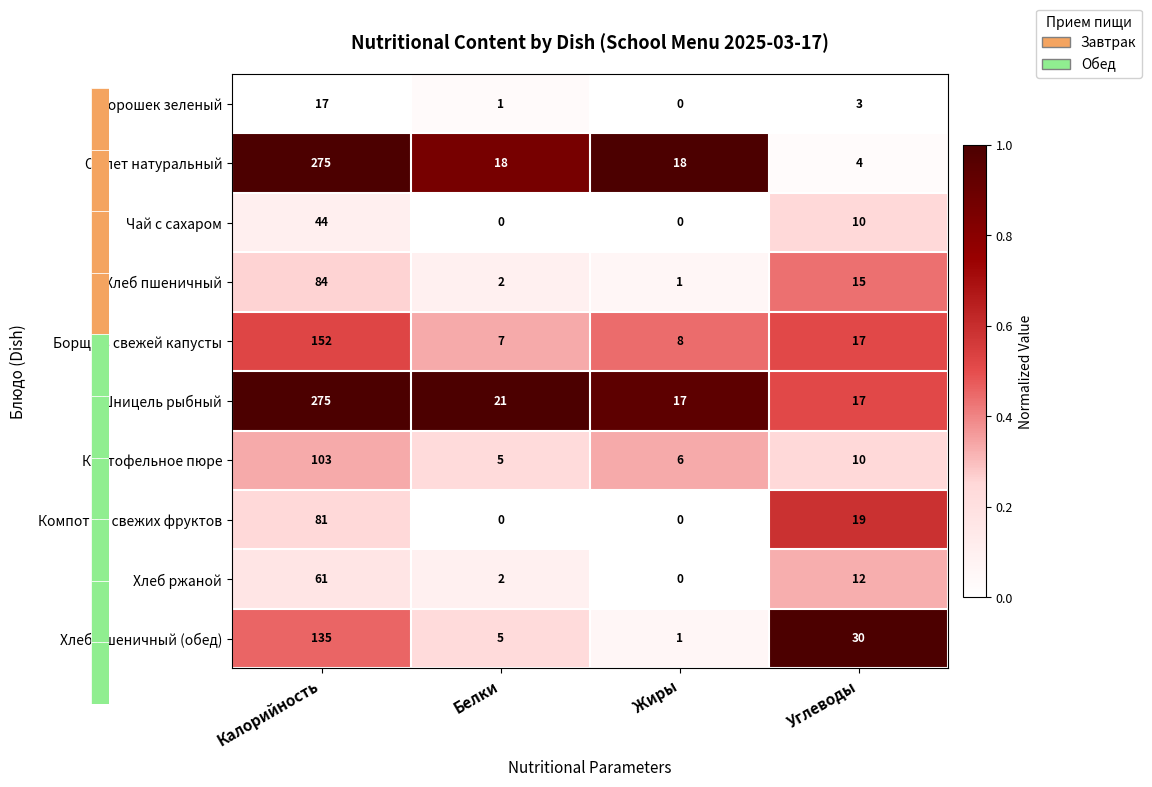

Is the value of Омлет натуральный at Углеводы greater than the value of Шницель рыбный at Жиры?

No